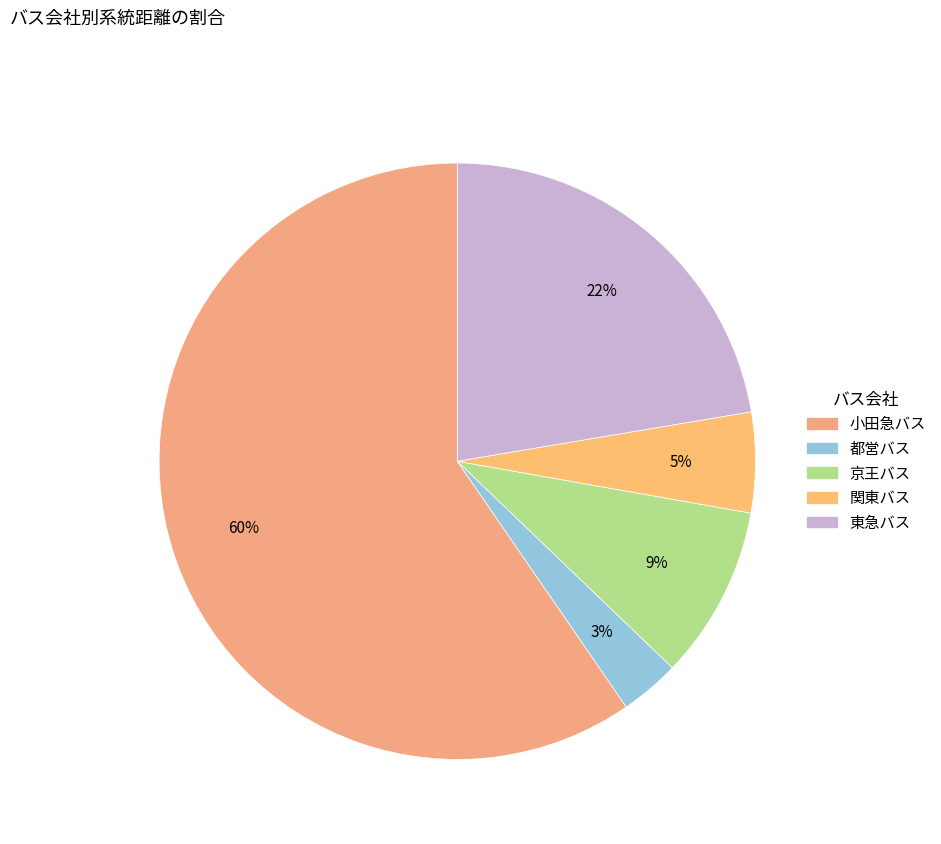

To the nearest percent, what is the average slice percentage?

20%